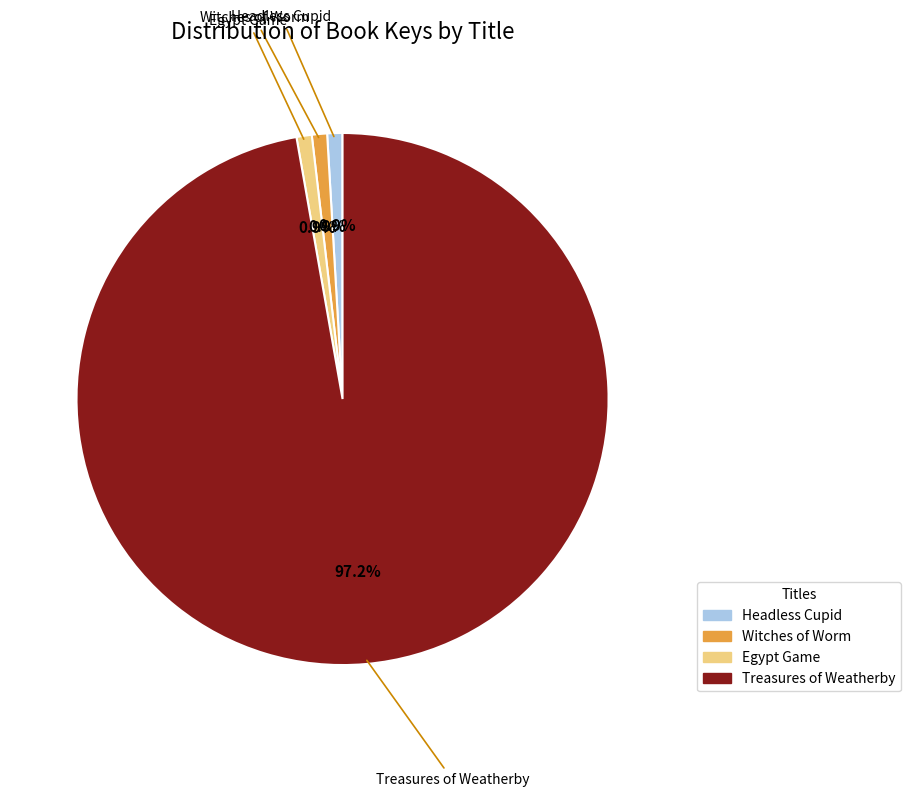

To the nearest percent, what is the difference between the largest and smallest slice percentages?

96%